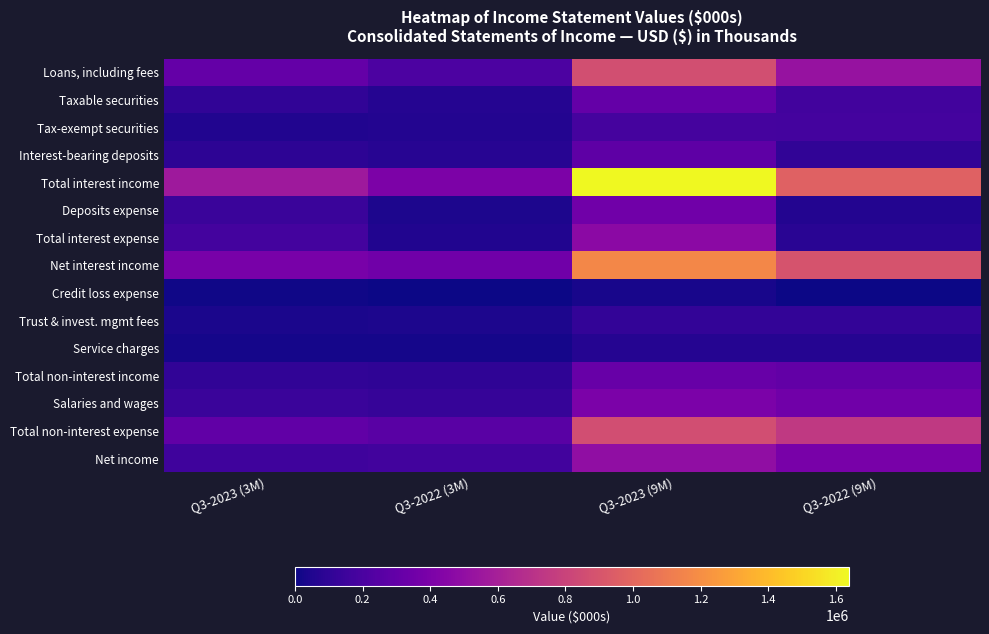

Which series changed the most between Q3-2022 (3M) and Q3-2022 (9M)?

Total interest income